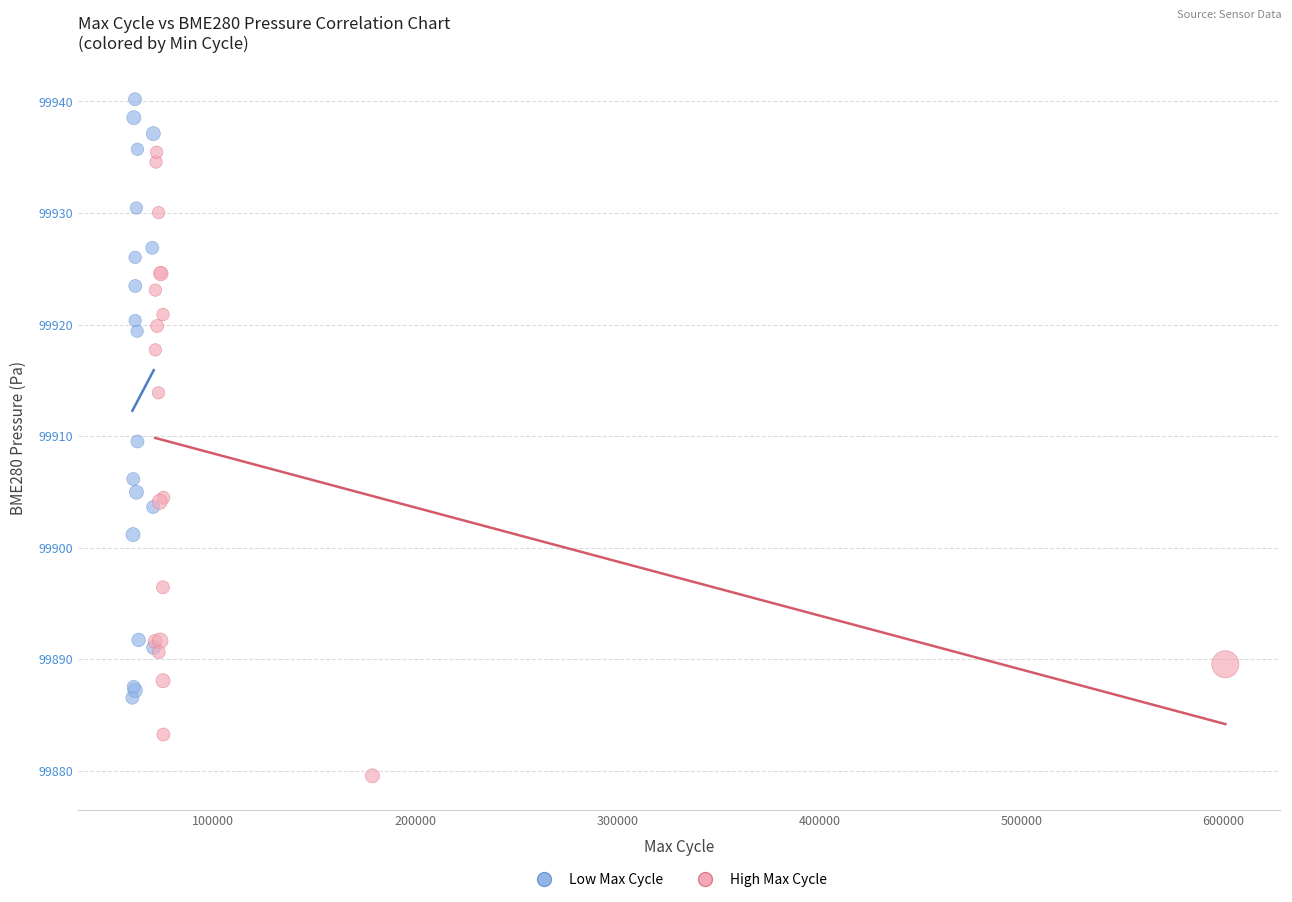

Which series contains the lowest Y value?

High Max Cycle